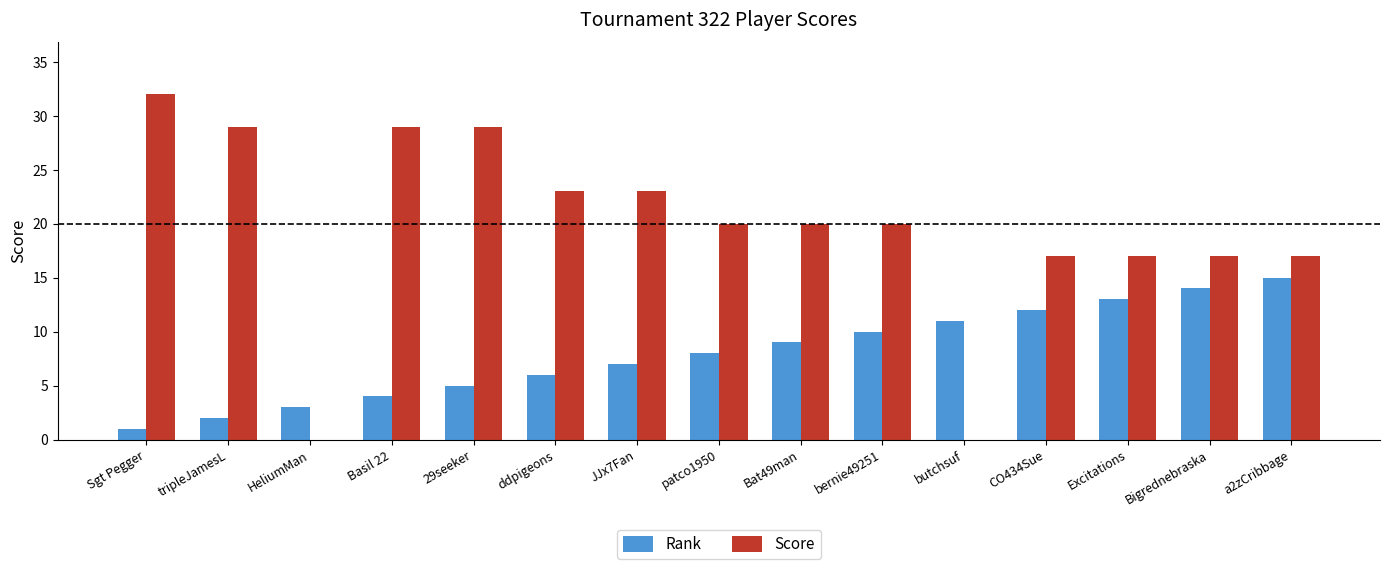

How many distinct data groups are displayed?

2